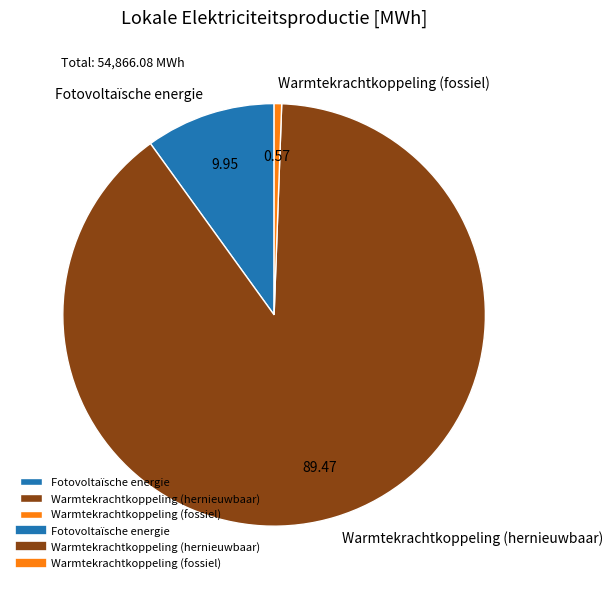

Which slice represents more than half of the pie?

Warmtekrachtkoppeling (hernieuwbaar)